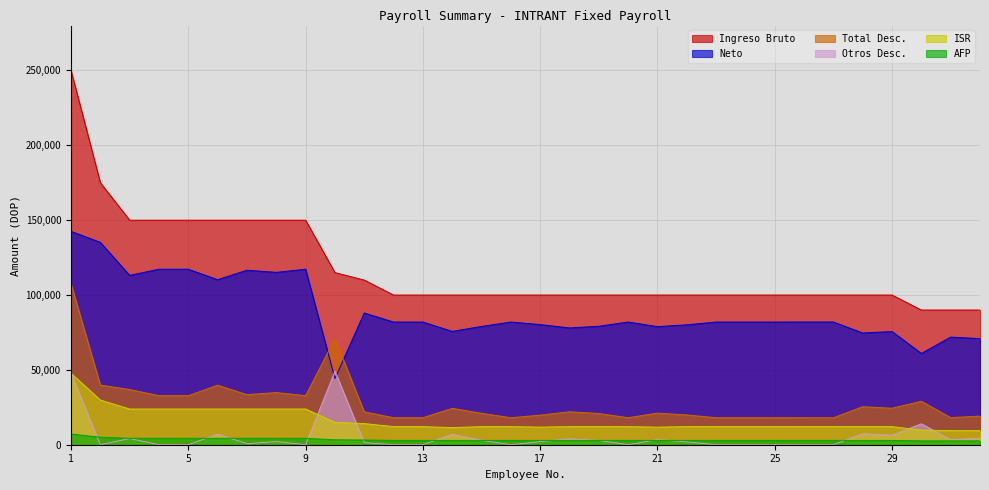

What is the difference between the maximum and minimum values in the Otros Desc. series?

49061.3